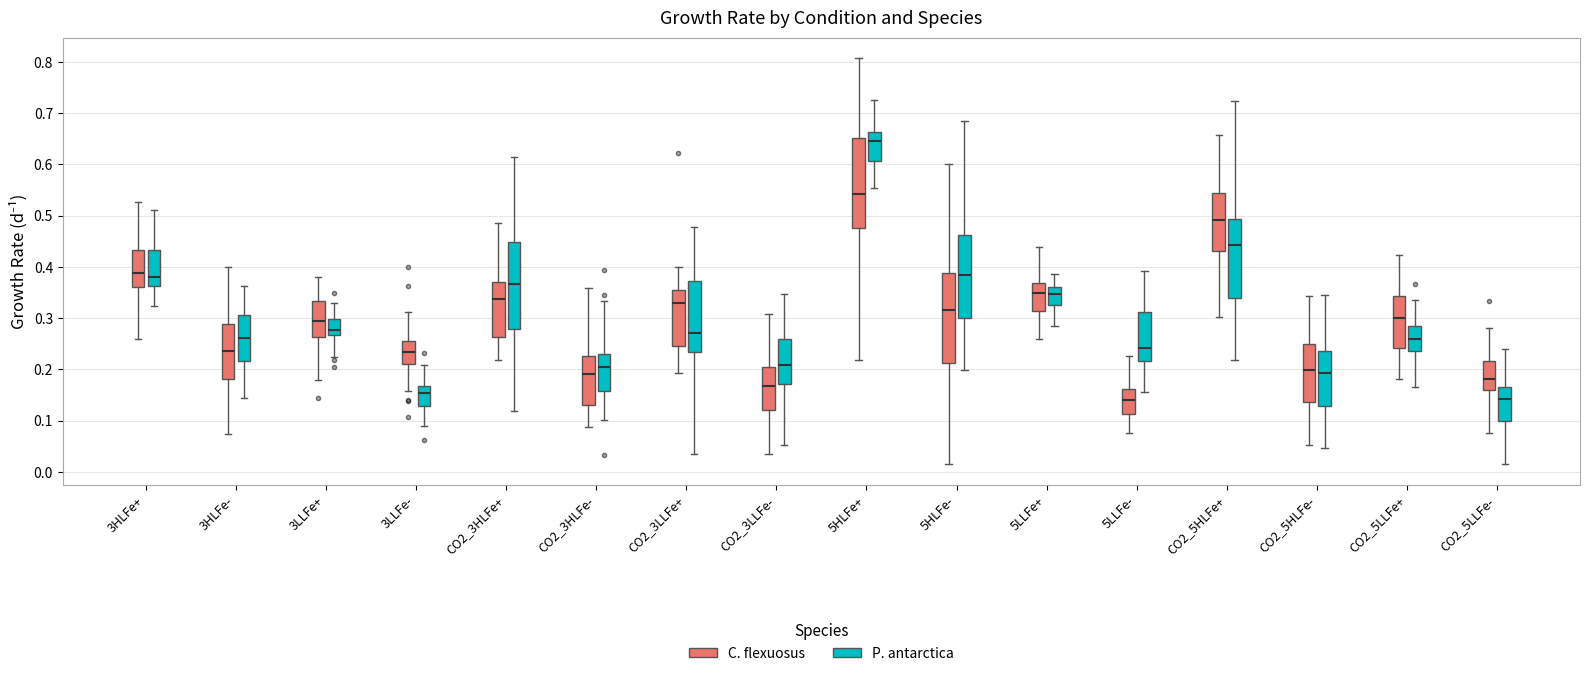

Which box has the highest median line?

5HLFe+ (P. antarctica)